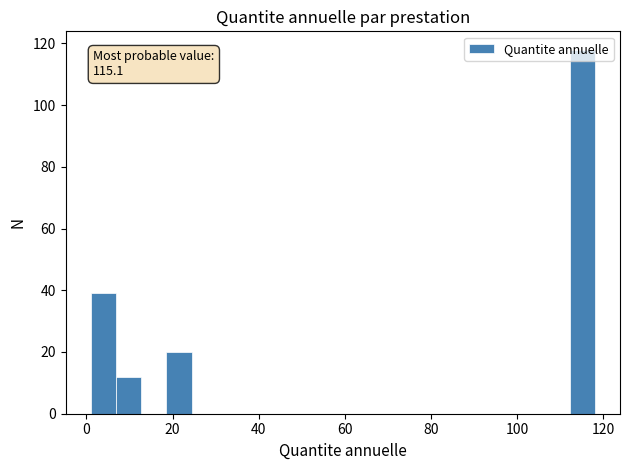

Around what value on the x-axis is the tallest bar? Give the approximate position of its centre, as read against the axis.

116